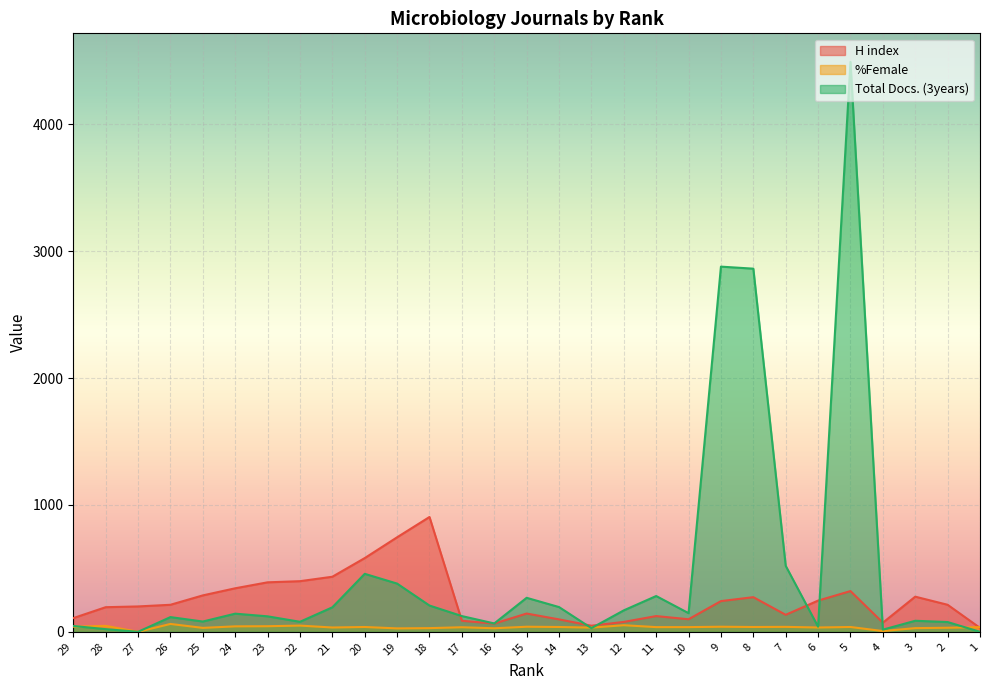

True or false: H index has more than 2 interior local peaks.

True